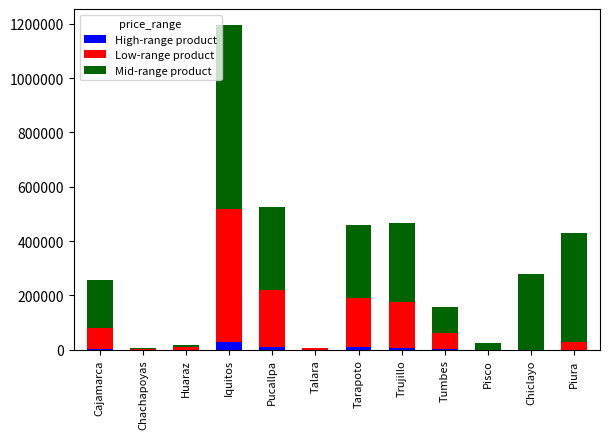

At which category is the sum across all series the highest?

Iquitos